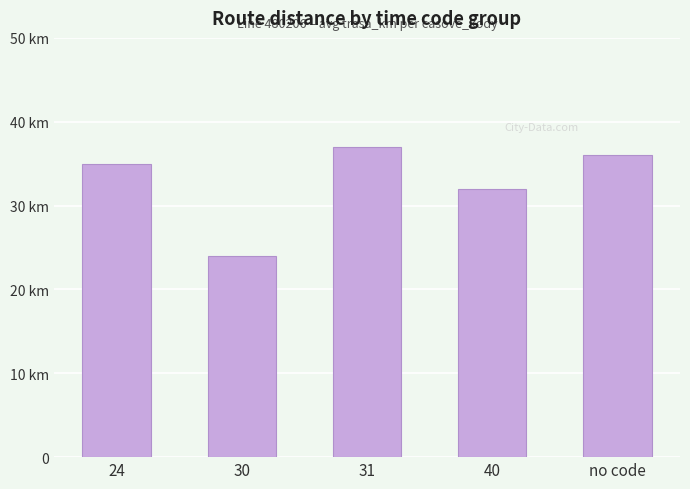

What is the label of the 4th bar from the left?

40